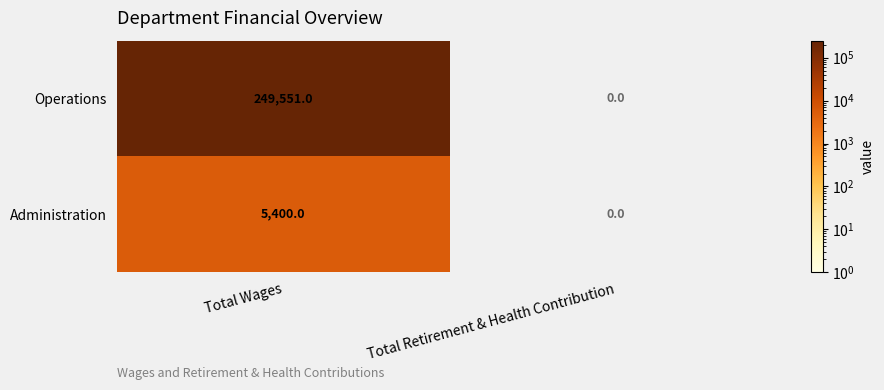

At which category does the chart reach its peak across all series?

Total Wages